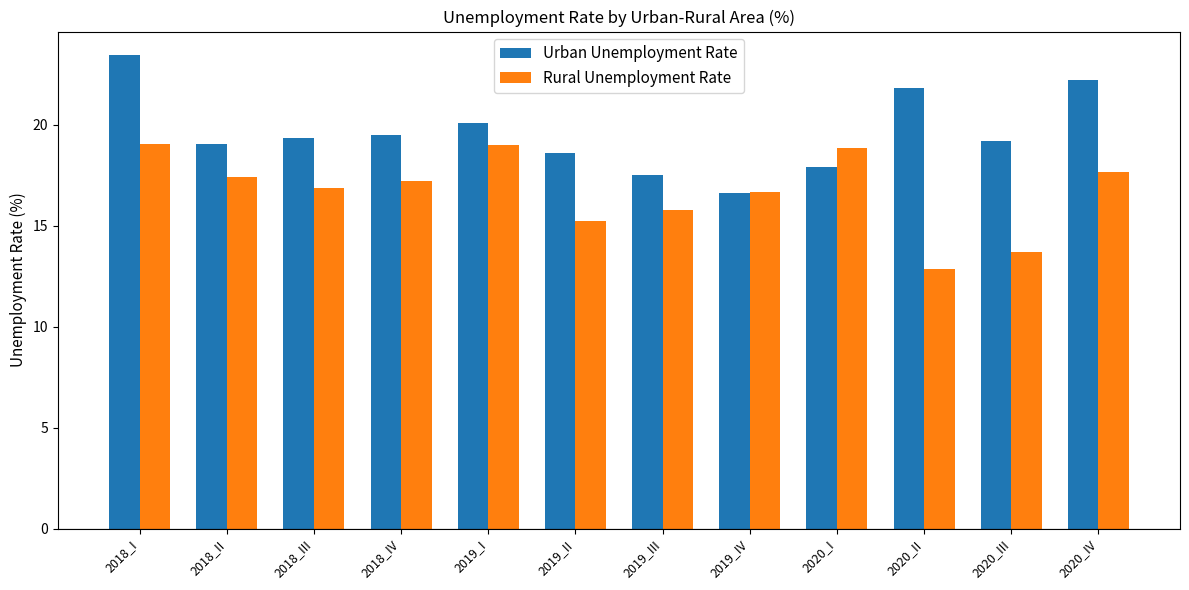

The Urban Unemployment Rate series shows 17.5 at 2019_III. True or false?

True